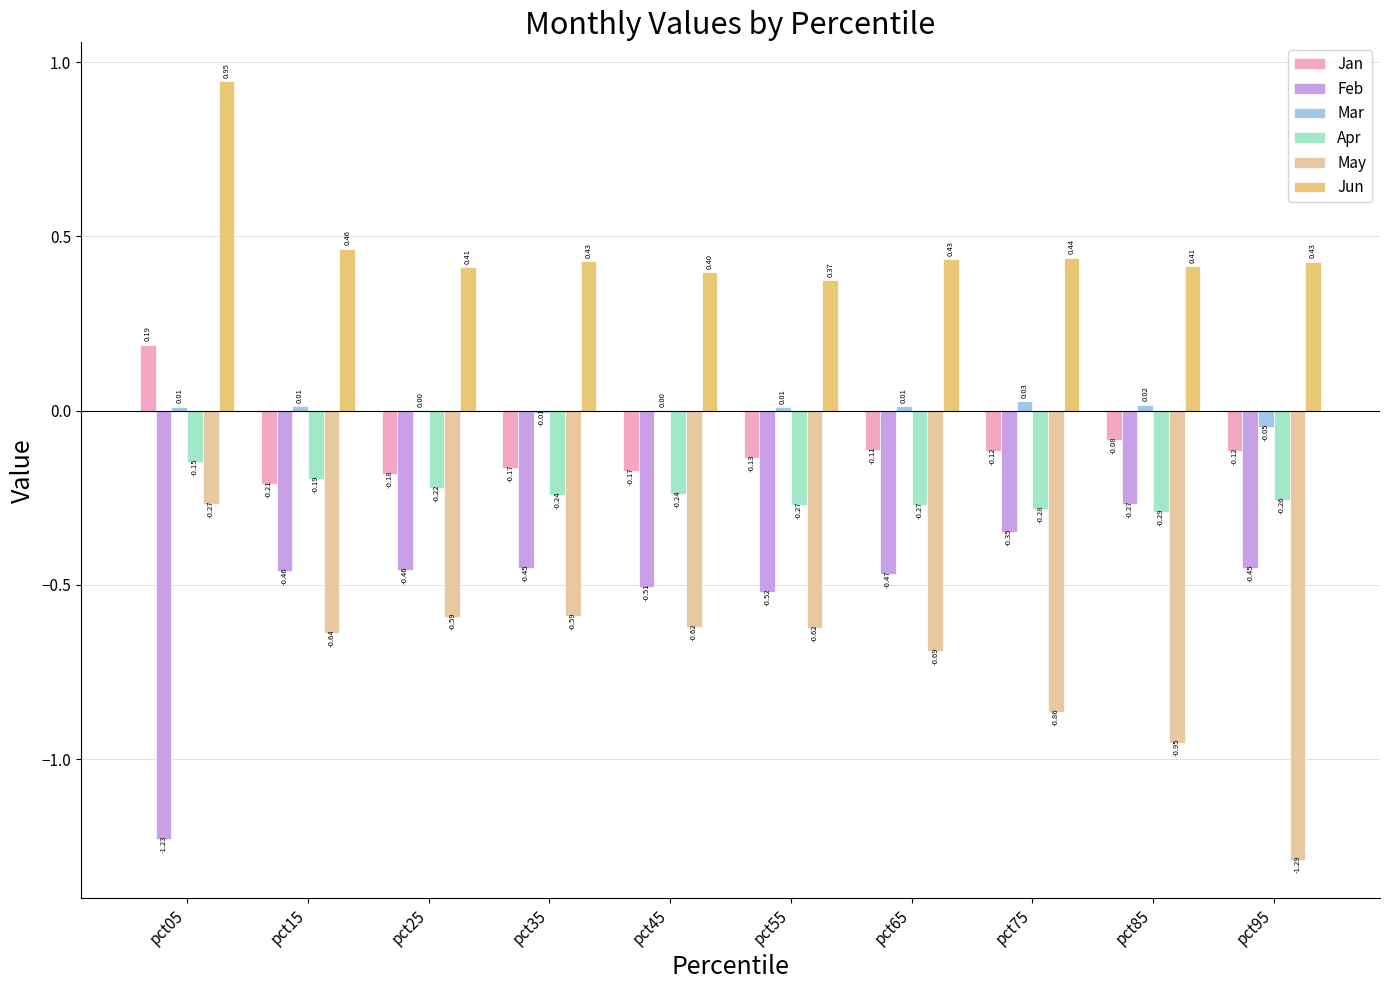

What is the sum of the Apr values at pct75 and pct05?

-0.4